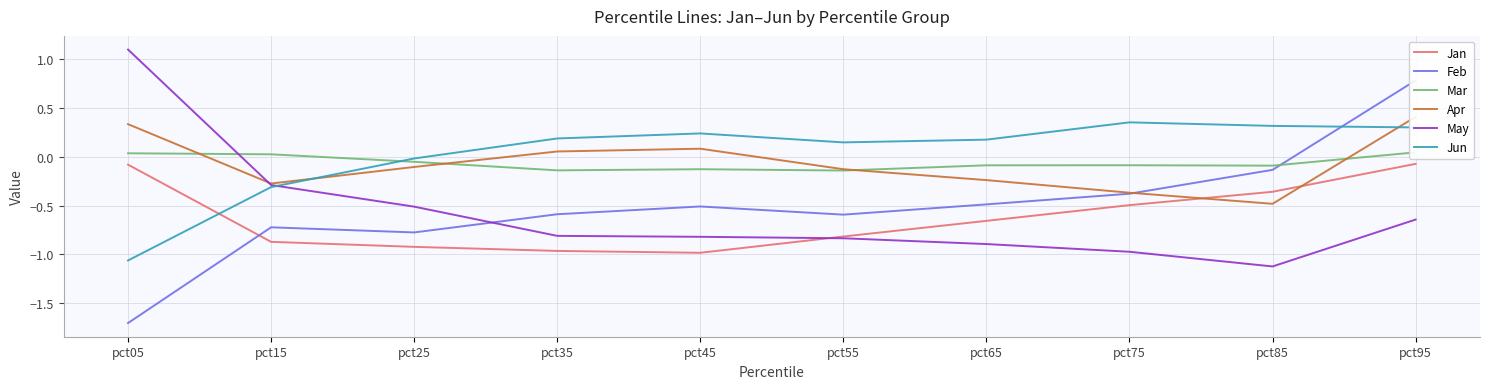

Reading left to right, transcribe all the data shown in this chart.

Jan: pct05=-0.1	pct15=-0.9	pct25=-0.9	pct35=-1.0	pct45=-1.0	pct55=-0.8	pct65=-0.7	pct75=-0.5	pct85=-0.4	pct95=-0.1
Feb: pct05=-1.7	pct15=-0.7	pct25=-0.8	pct35=-0.6	pct45=-0.5	pct55=-0.6	pct65=-0.5	pct75=-0.4	pct85=-0.1	pct95=0.8
Mar: pct05=0.0	pct15=0.0	pct25=-0.1	pct35=-0.1	pct45=-0.1	pct55=-0.1	pct65=-0.1	pct75=-0.1	pct85=-0.1	pct95=0.0
Apr: pct05=0.3	pct15=-0.3	pct25=-0.1	pct35=0.1	pct45=0.1	pct55=-0.1	pct65=-0.2	pct75=-0.4	pct85=-0.5	pct95=0.4
May: pct05=1.1	pct15=-0.3	pct25=-0.5	pct35=-0.8	pct45=-0.8	pct55=-0.8	pct65=-0.9	pct75=-1.0	pct85=-1.1	pct95=-0.6
Jun: pct05=-1.1	pct15=-0.3	pct25=-0.0	pct35=0.2	pct45=0.2	pct55=0.1	pct65=0.2	pct75=0.4	pct85=0.3	pct95=0.3